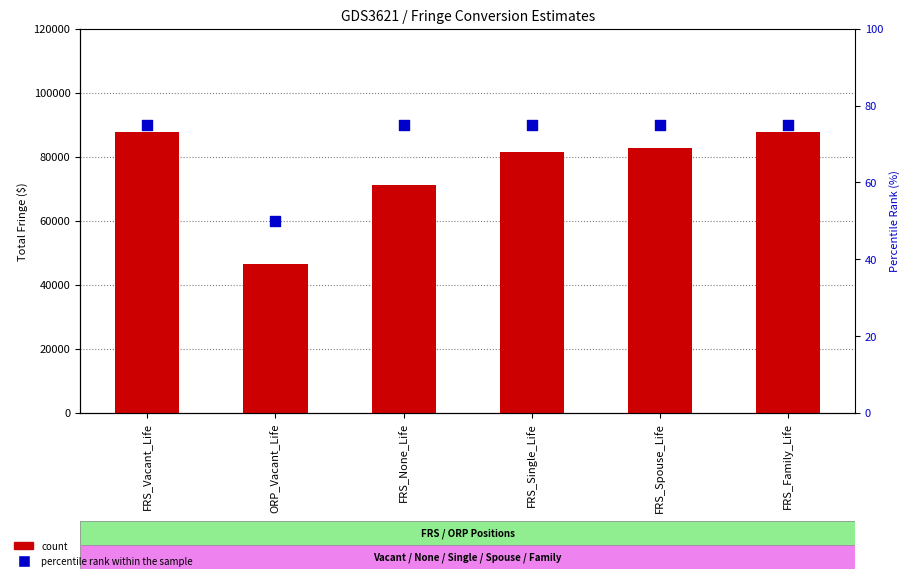

At how many categories does at least one series exceed 17646?

6